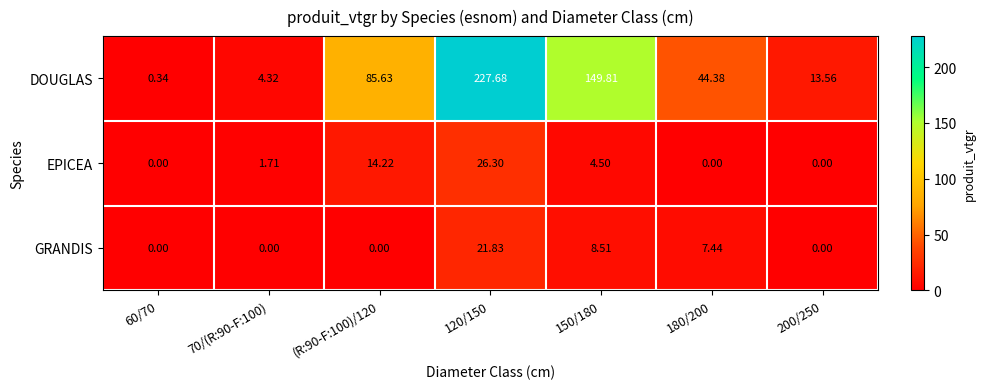

Which series has the largest range (max minus min)?

DOUGLAS